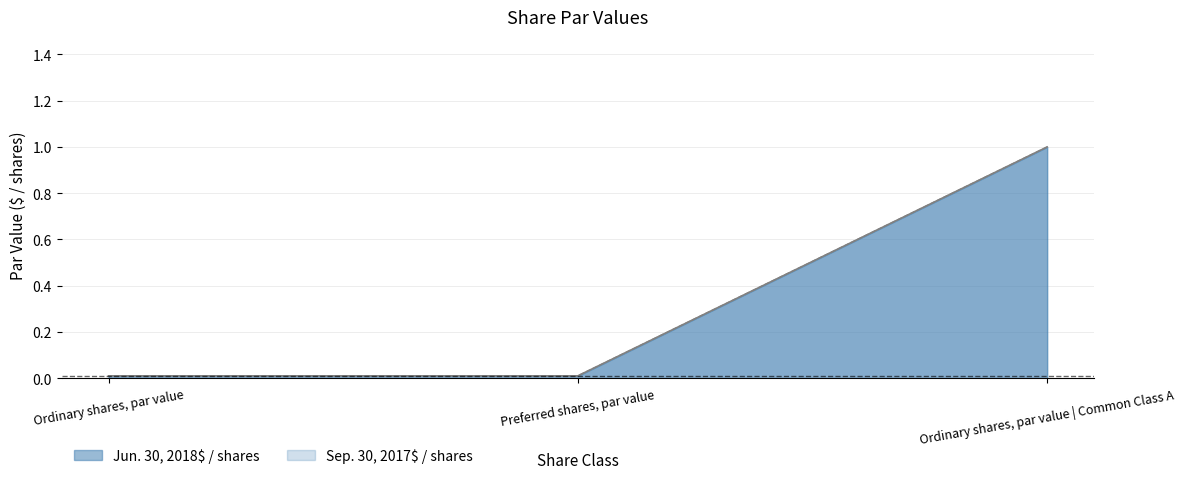

Between Ordinary shares, par value and Ordinary shares, par value | Common Class A, which is larger?

Ordinary shares, par value | Common Class A